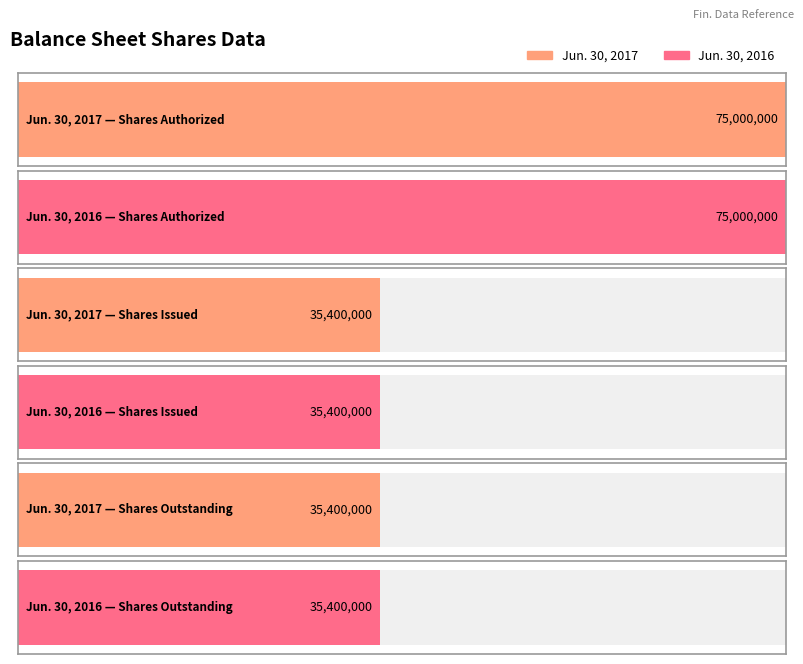

Rank the series by their maximum value, from highest to lowest.

Jun. 30, 2017, Jun. 30, 2016